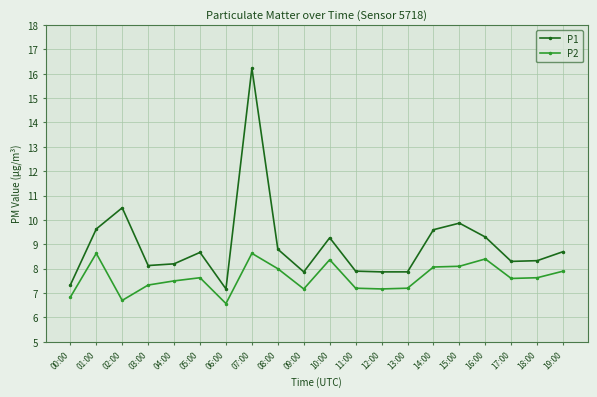

Count the number of categories in the chart.

20